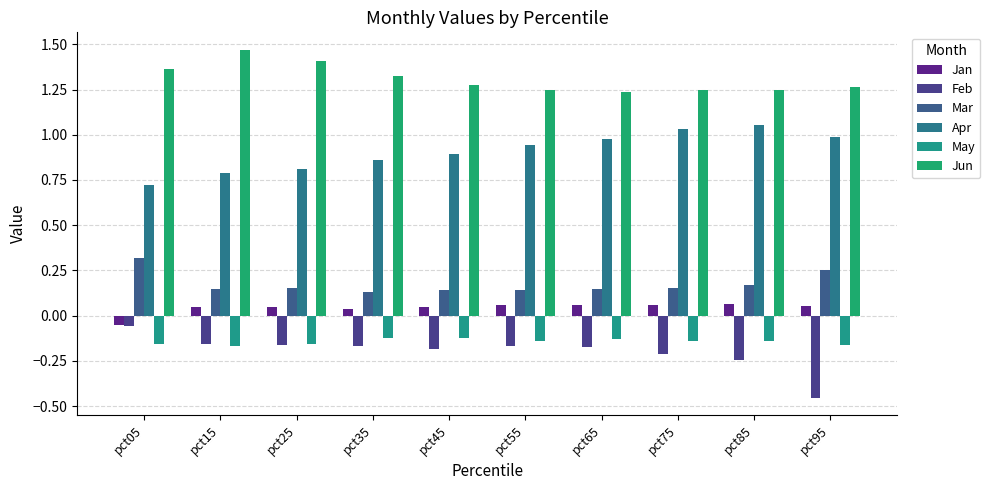

What is the approximate value of Mar at pct45?

0.1